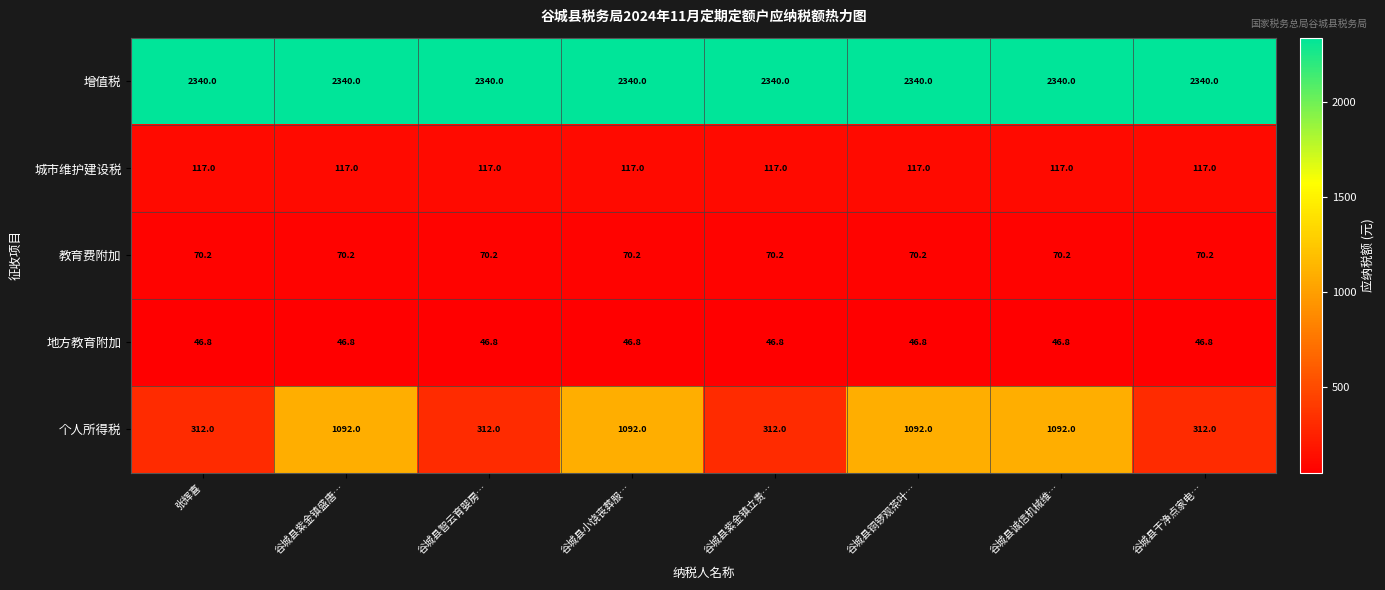

What is the sum of the 教育费附加 values at 谷城县小饶丧葬服… and 谷城县干净点家电…?

140.4